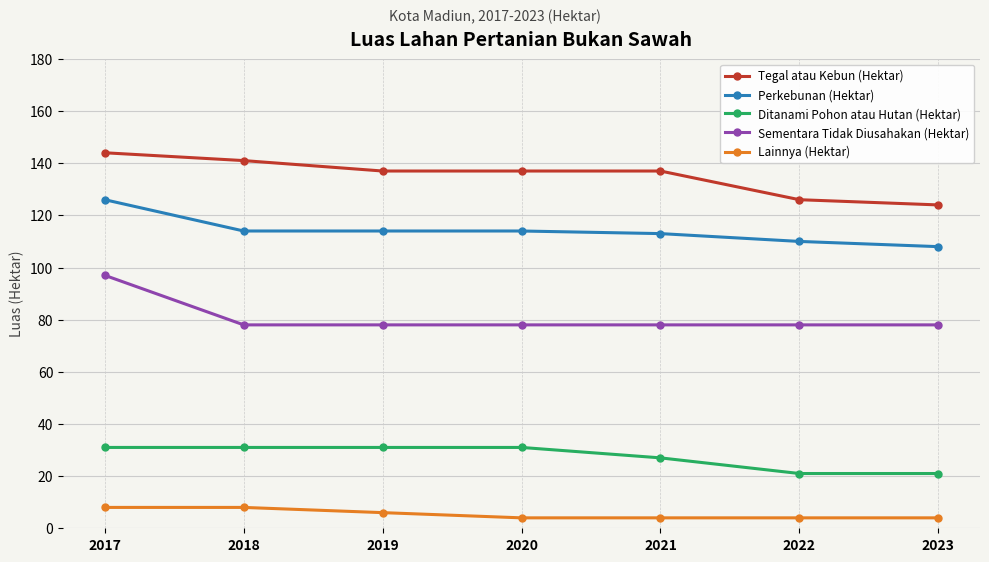

How many Ditanami Pohon atau Hutan (Hektar) values are between 21 and 31?

7